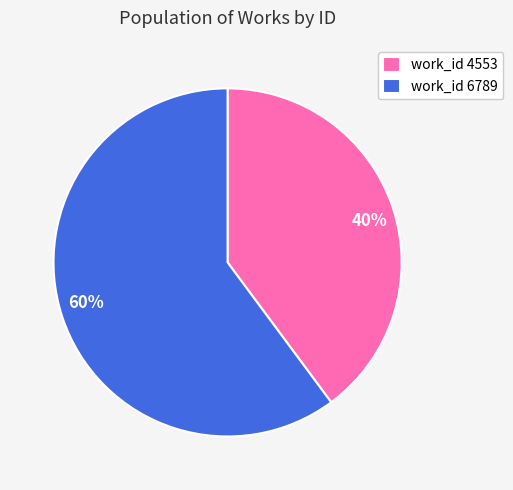

Does 40% account for over 50% of the chart?

No